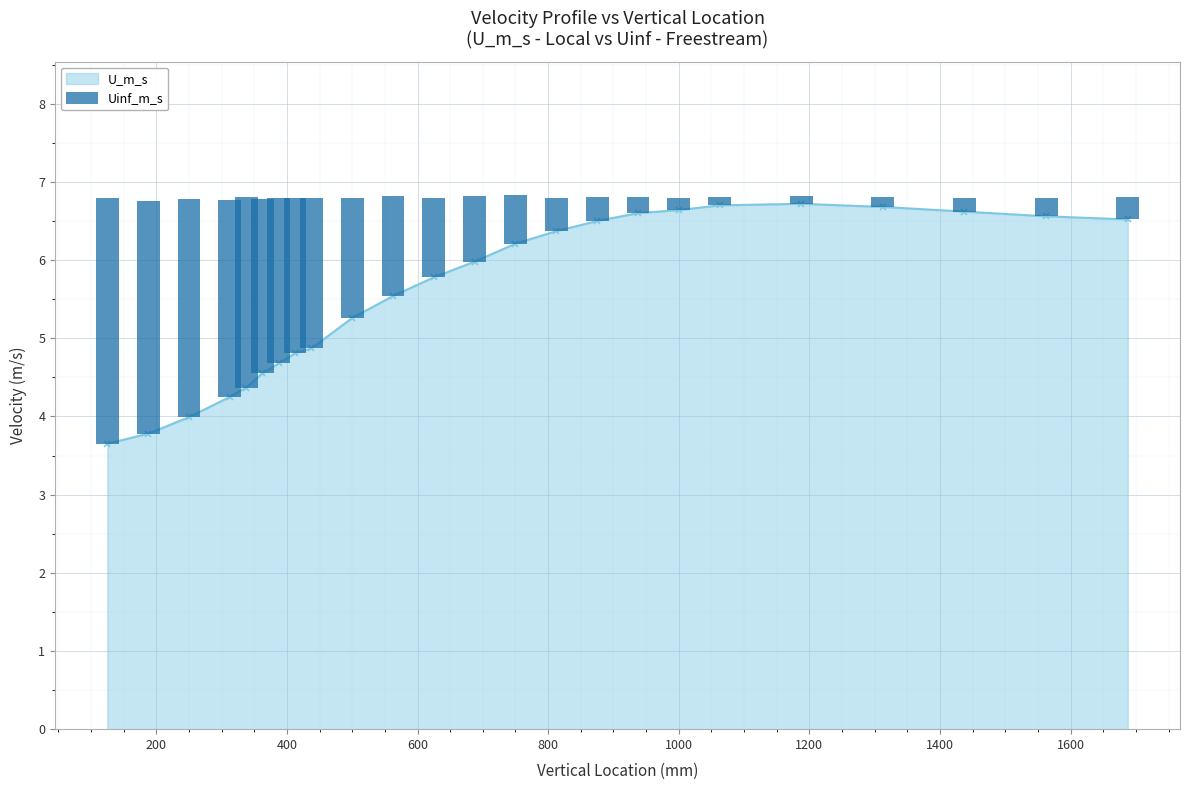

Does the chart contain any negative values?

No